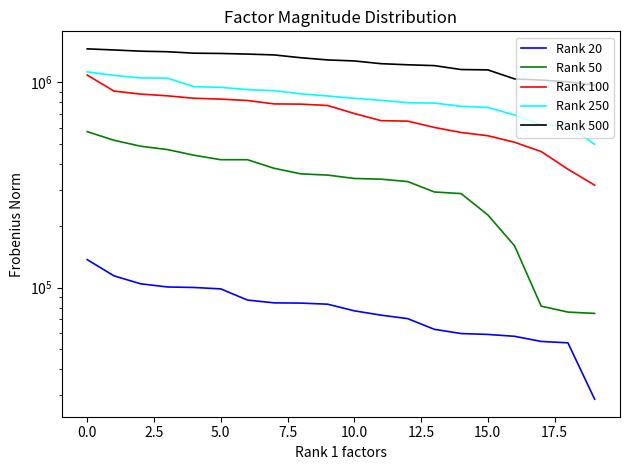

How many categories are shown in the chart?

20